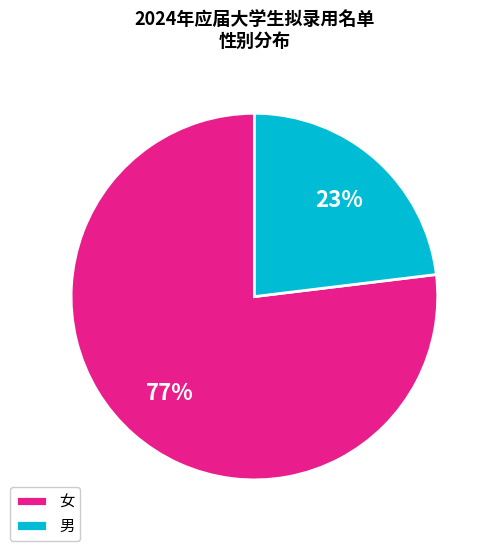

The 女 slice represents 77% of the pie. True or false?

True